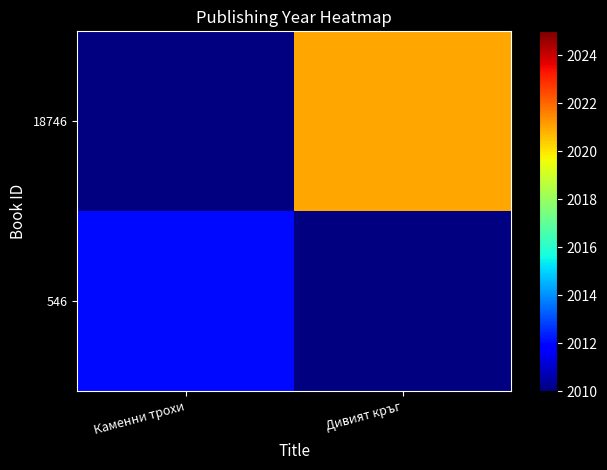

The value of 18746 at Дивият кръг is 2021.0. True or false?

True